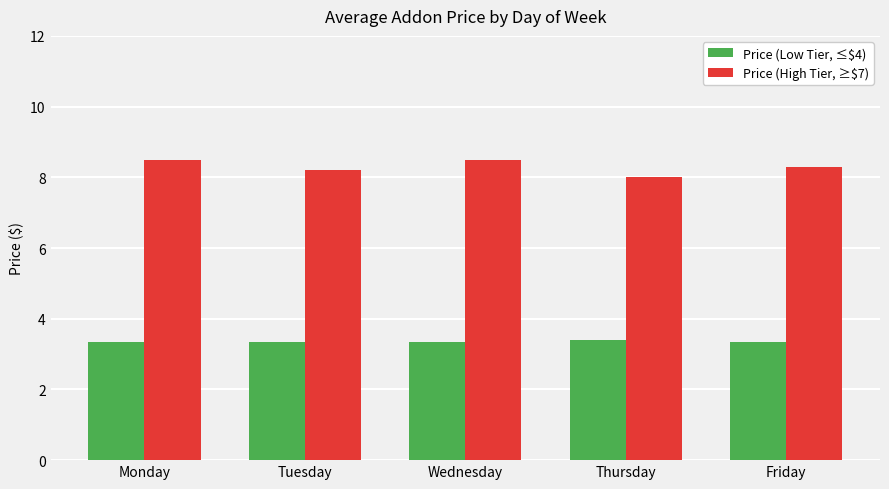

Reading left to right, list all the values displayed in this chart.

Price (Low Tier, ≤$4): Monday=3.3	Tuesday=3.3	Wednesday=3.3	Thursday=3.4	Friday=3.3
Price (High Tier, ≥$7): Monday=8.5	Tuesday=8.2	Wednesday=8.5	Thursday=8.0	Friday=8.3